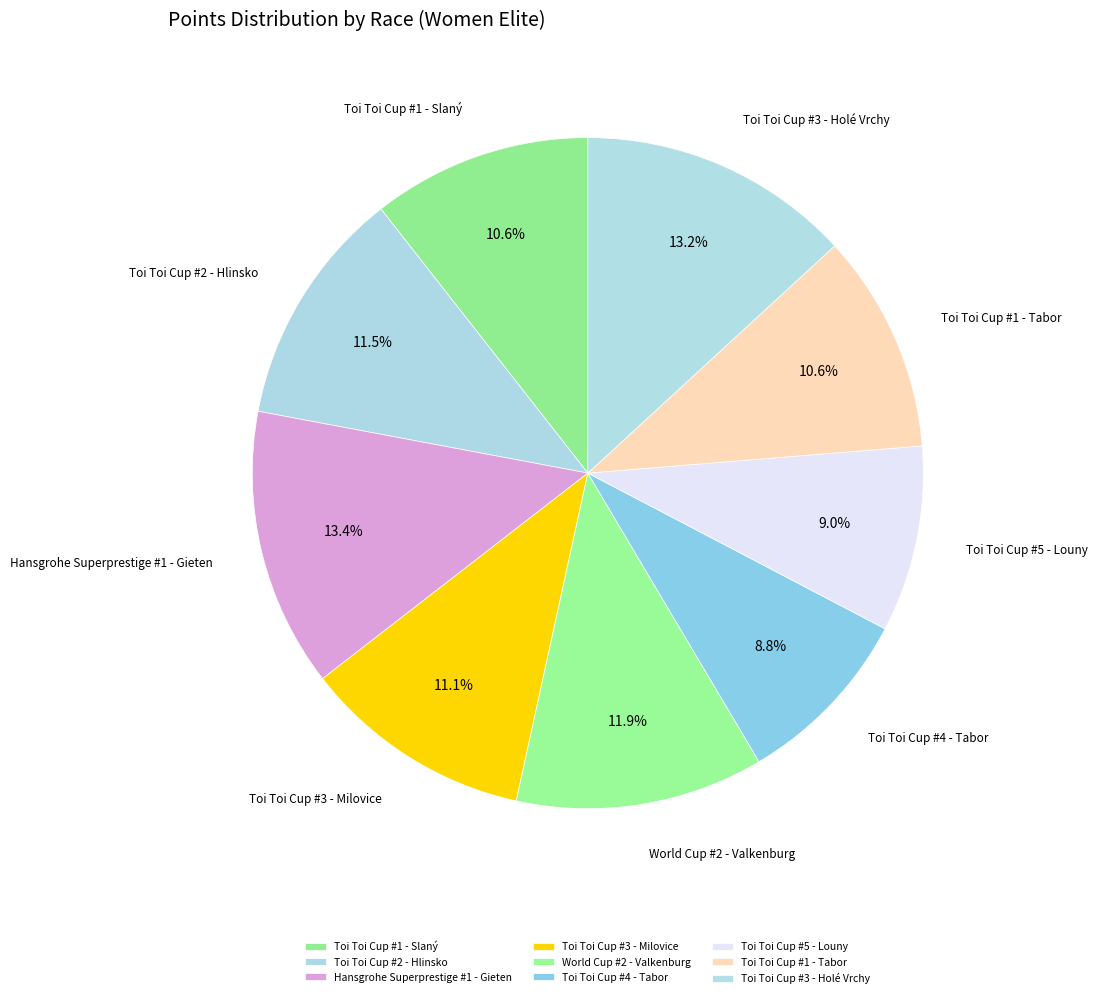

To the nearest percent, what percentage of the pie is Toi Toi Cup #1 - Tabor?

11%